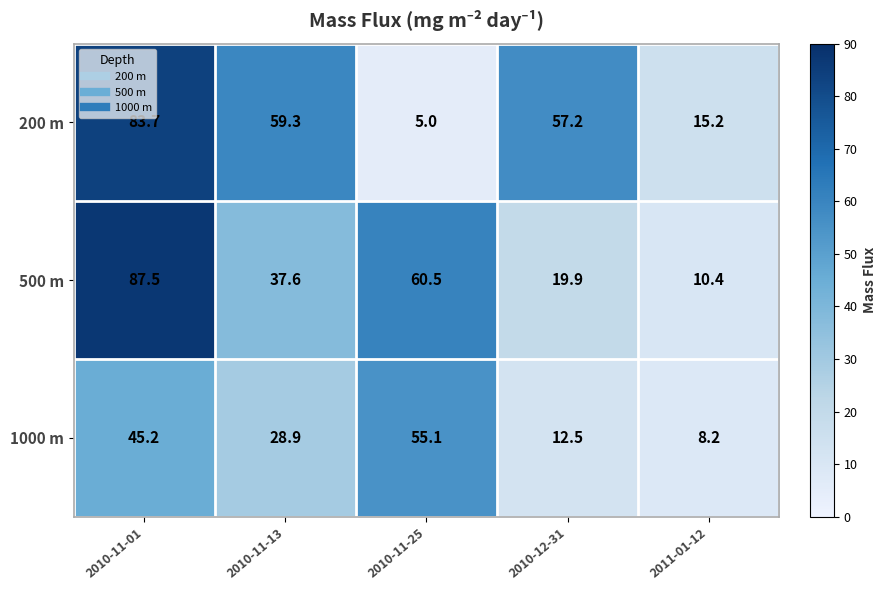

How many data points does each series have?

5